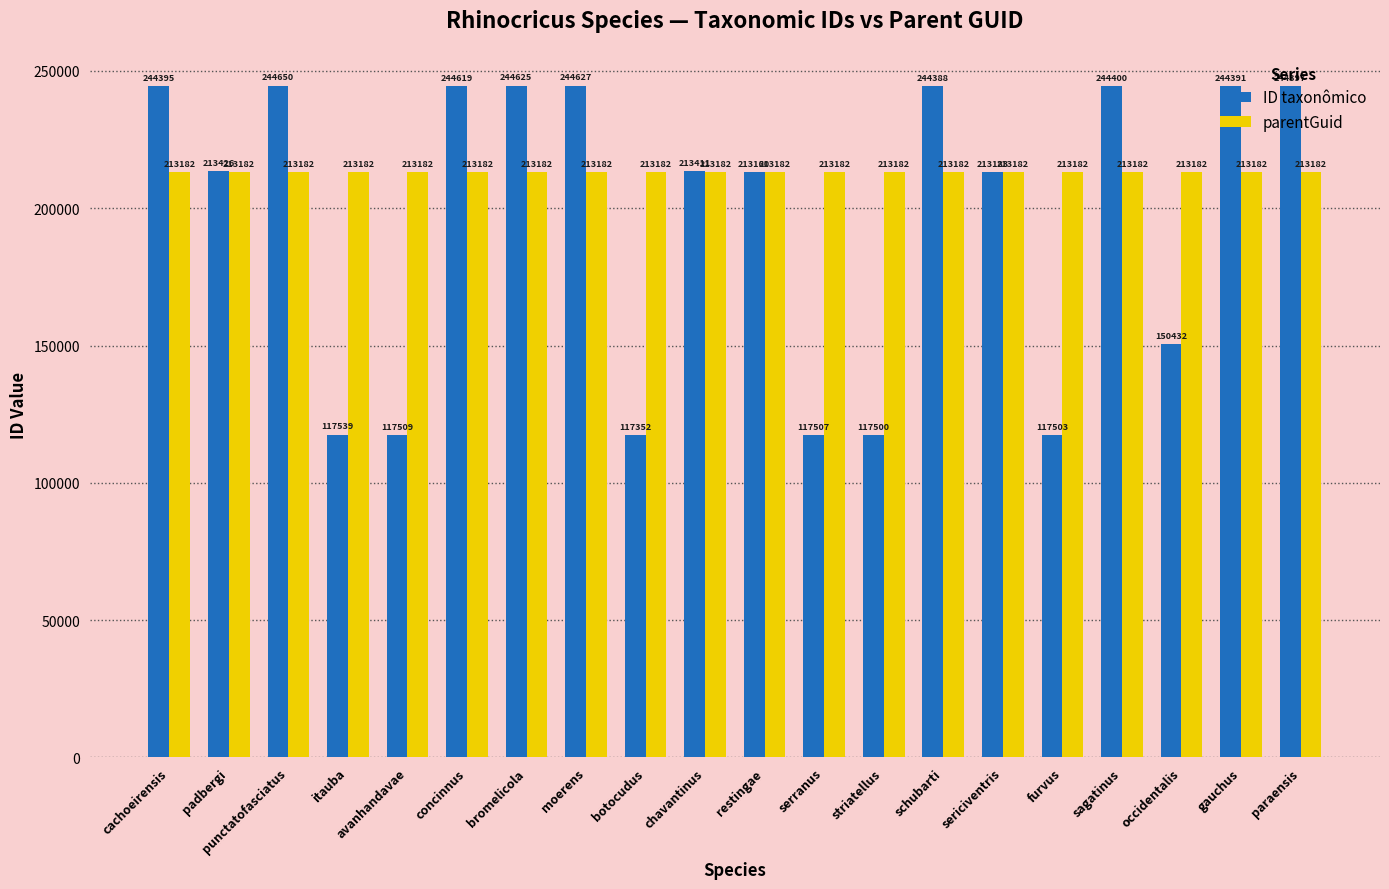

How many values in the ID taxonômico series are below 213426?

10